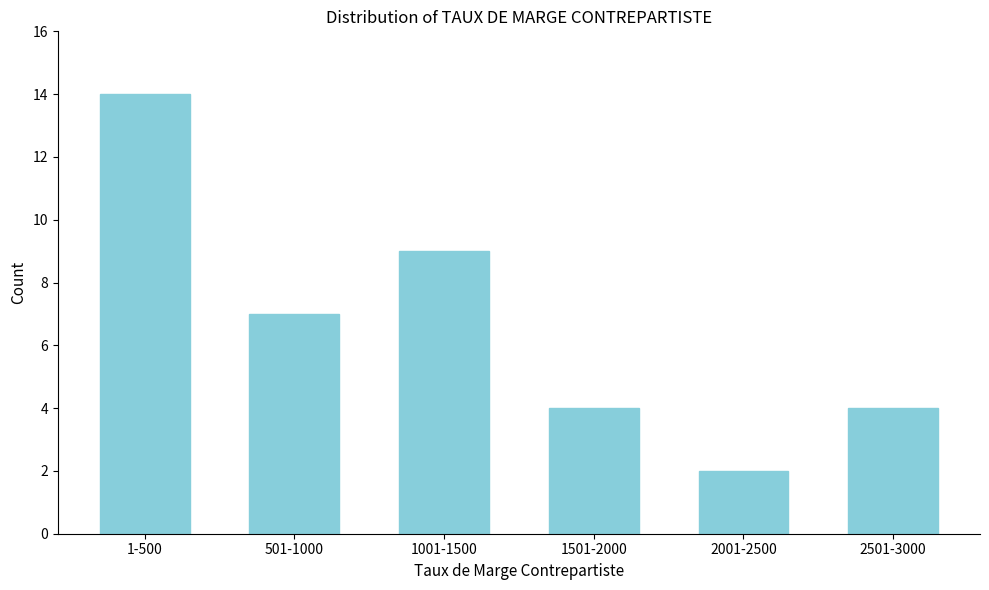

Reading left to right, what are all the values shown in this chart?

14	7	9	4	2	4